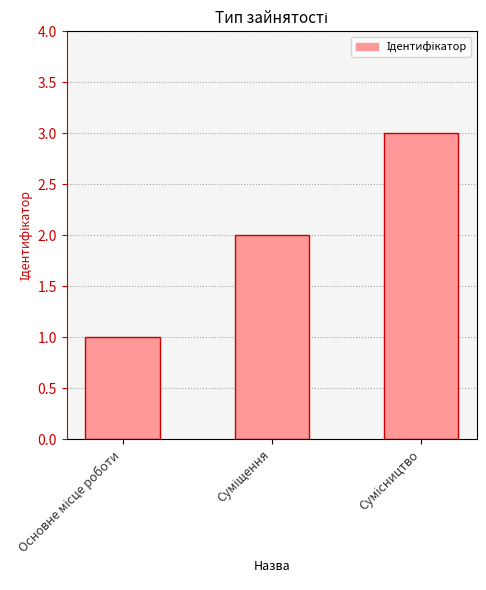

What is the sum of all values?

6